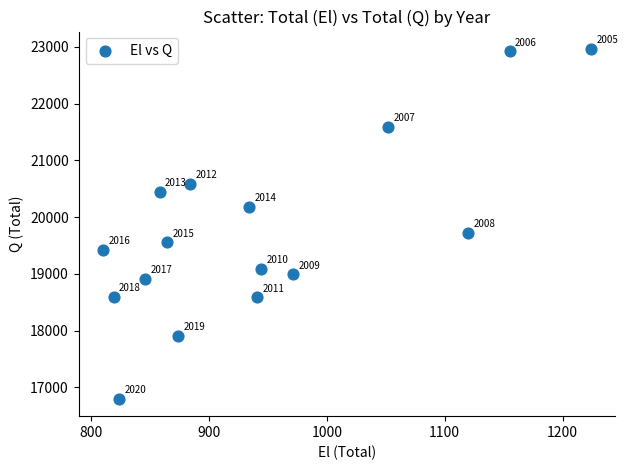

What Y value in the scatter plot is closest to 19882?

19724